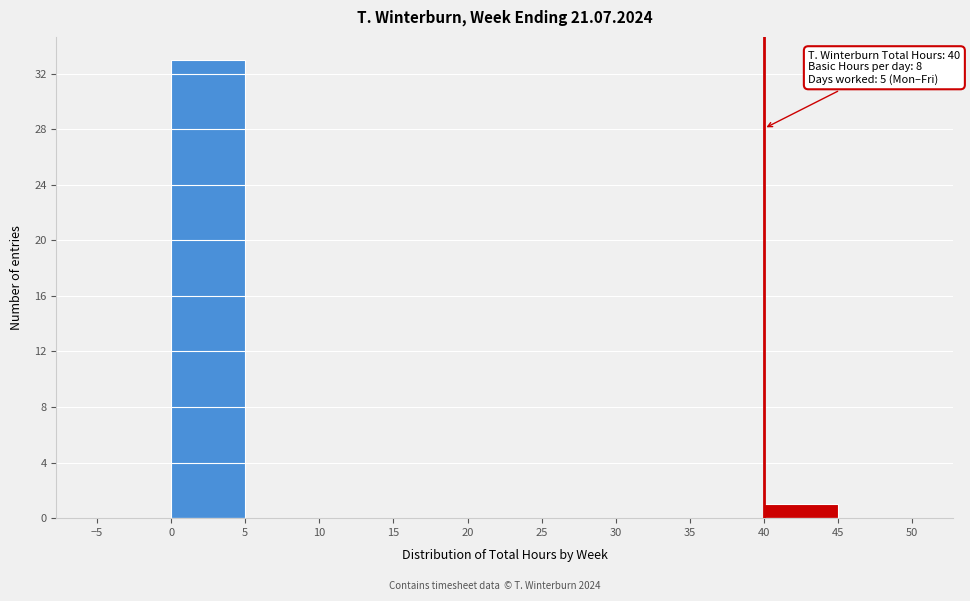

Which range on the x-axis has the tallest bar?

0 to 5